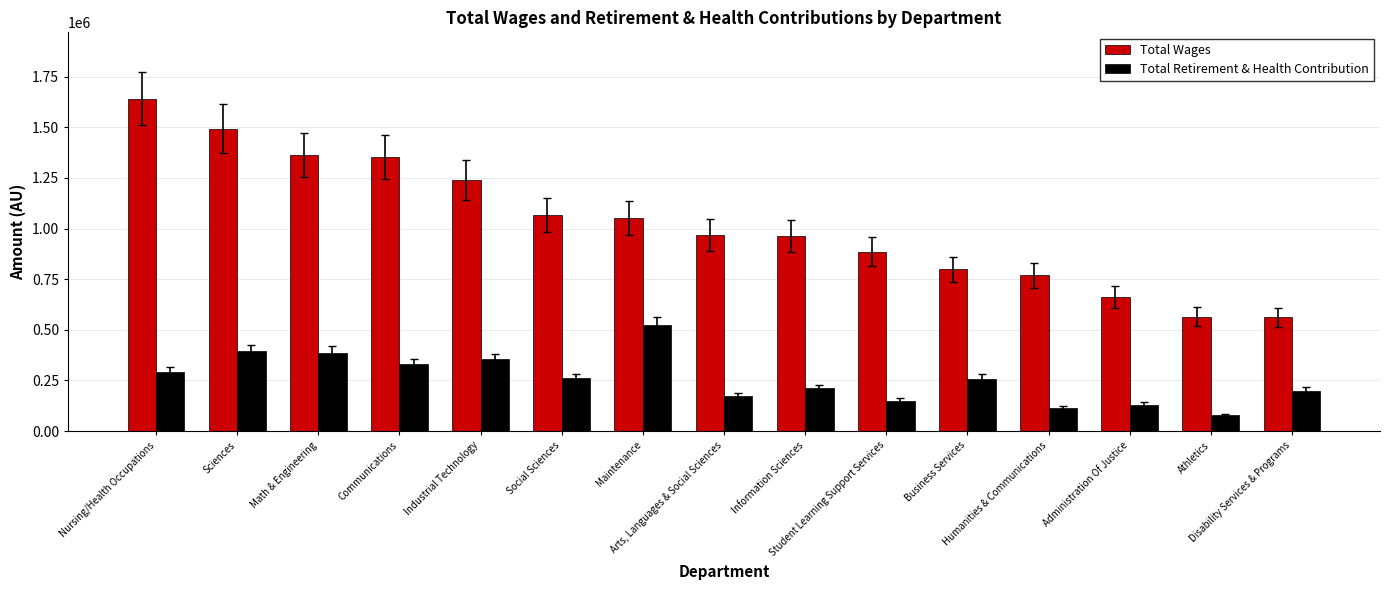

The value of Total Wages at Maintenance is 1050106. True or false?

True